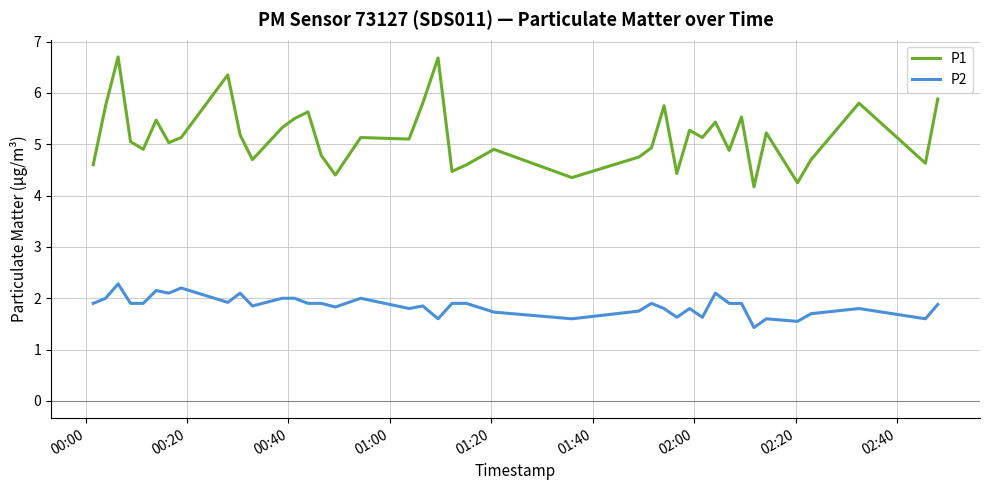

True or false: P1 and P2 intersect in this chart.

False